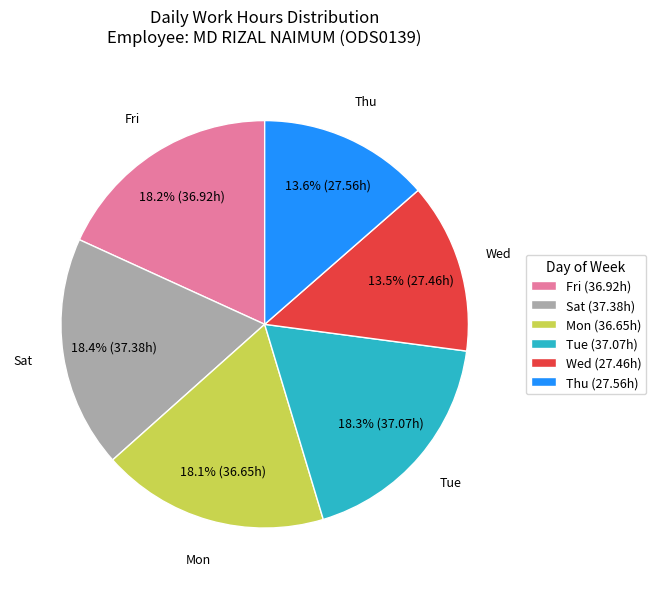

Approximately how many times larger is the value at Tue (37.07h) compared to Thu (27.56h)?

1.3